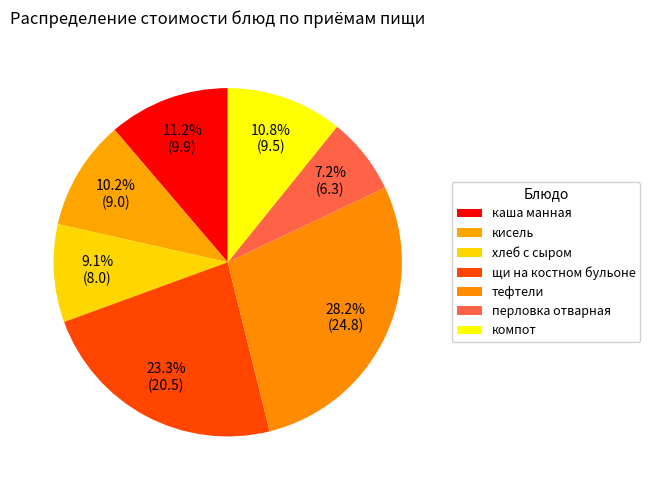

What is the total percentage of щи на костном бульоне and каша манная?

34.5%